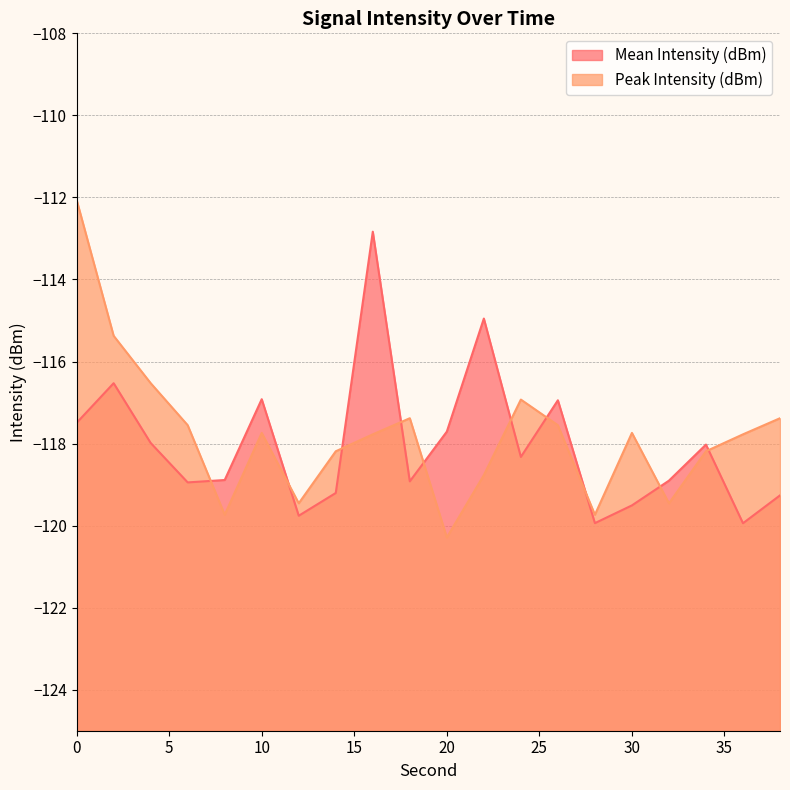

What is the difference between the Peak Intensity (dBm) values at 10 and 20?

2.5